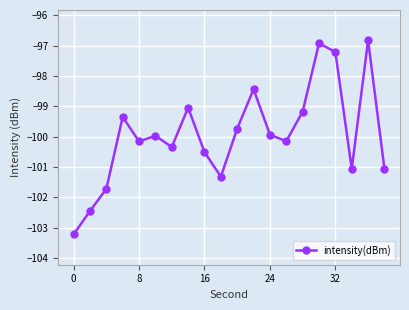

What is the difference between the second highest and minimum values?

6.3